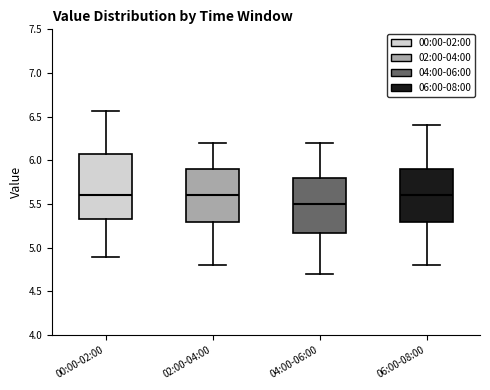

Which box is the tallest, from its lower edge to its upper edge?

00:00-02:00